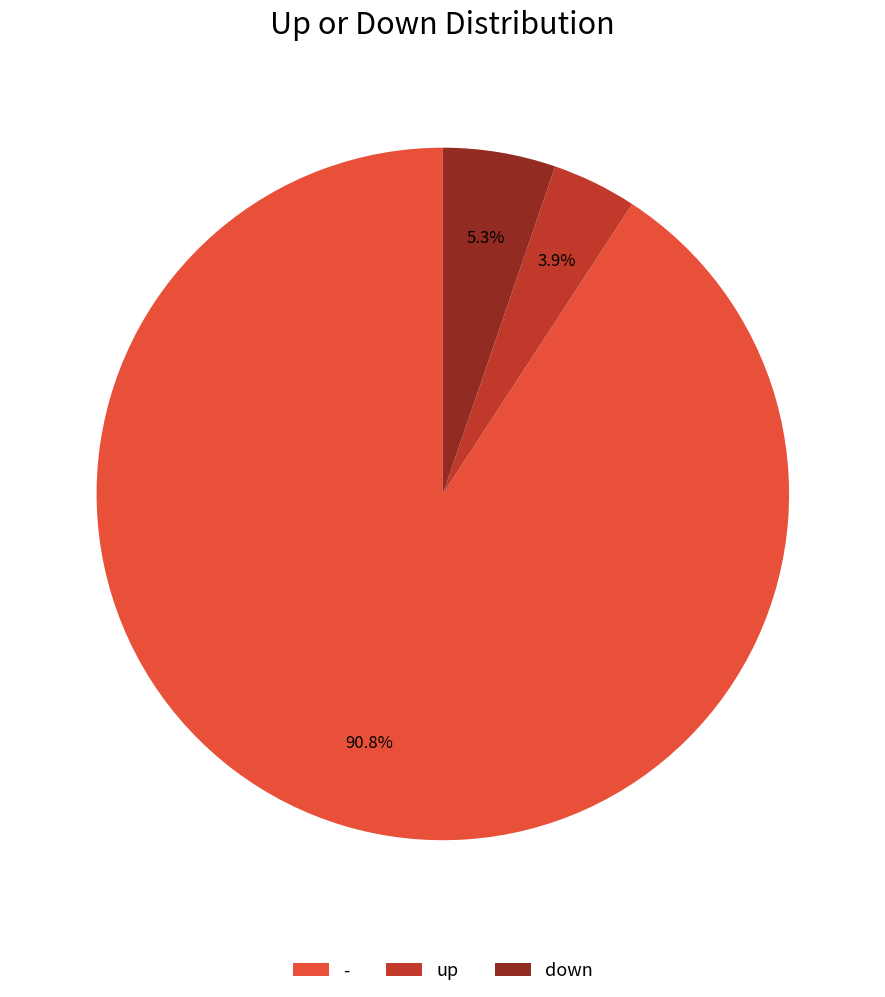

Which slice is the smallest?

up